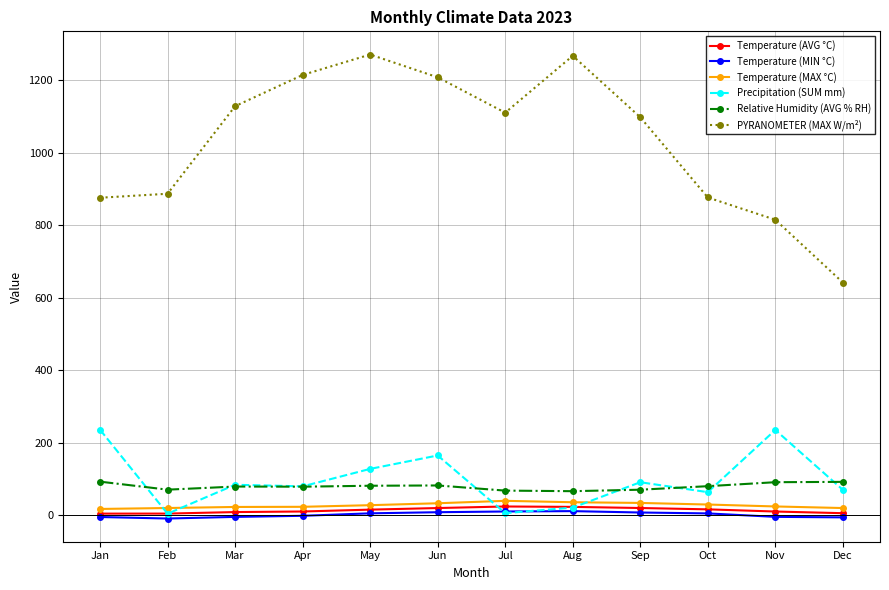

What value does the Temperature (AVG °C) series have at Nov?

10.6